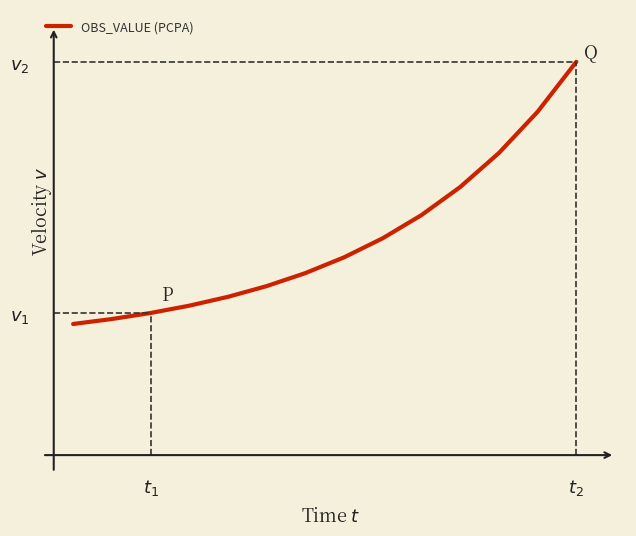

Rank the categories by value from highest to lowest.

13, 12, 11, 10, 9, 8, 7, 6, 5, 4, 3, 2, $t_2$, $t_1$